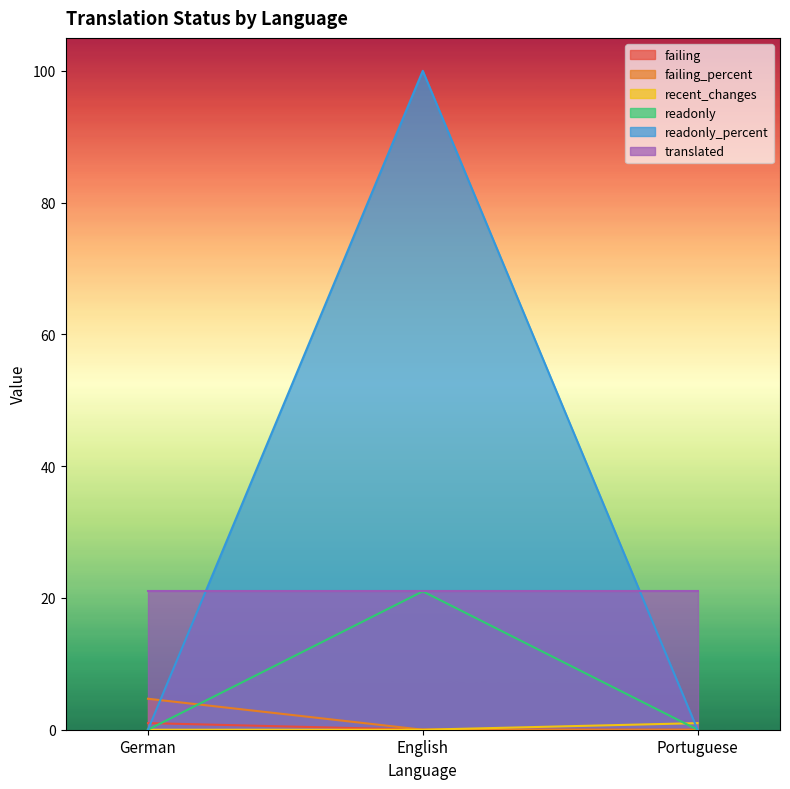

True or false: readonly_percent has a value of -55.0 at Portuguese.

False